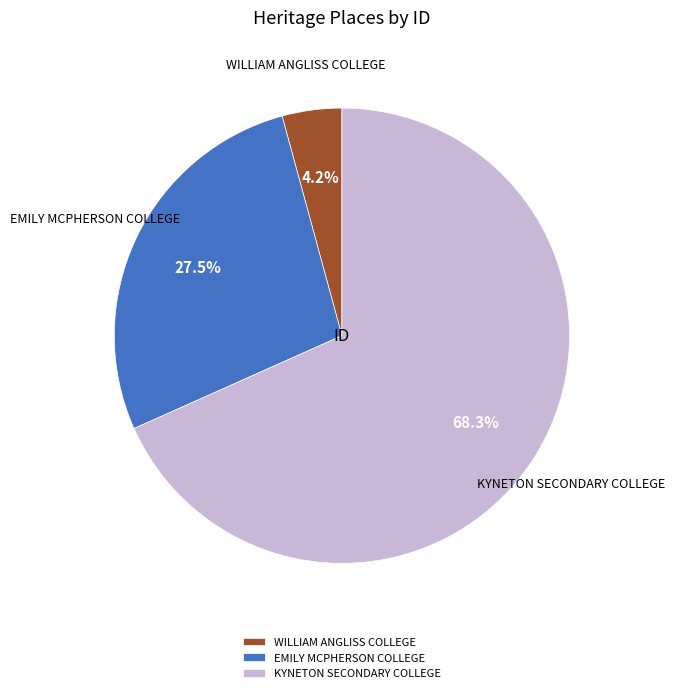

To the nearest percent, what is the difference between the WILLIAM ANGLISS COLLEGE and EMILY MCPHERSON COLLEGE slice percentages?

23%